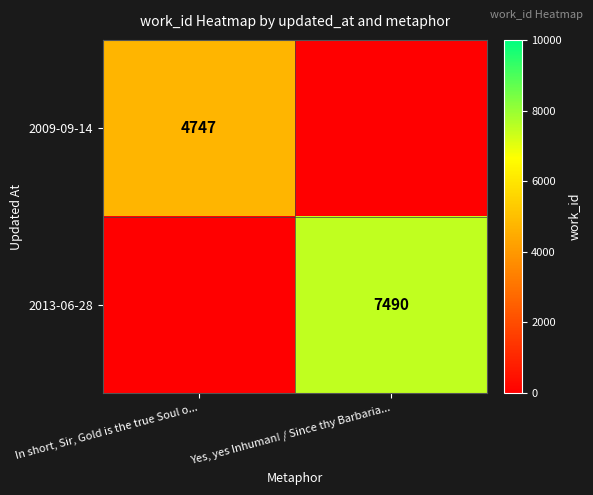

The value of 2013-06-28 at Yes, yes Inhuman! / Since thy Barbaria... is 11199. True or false?

False